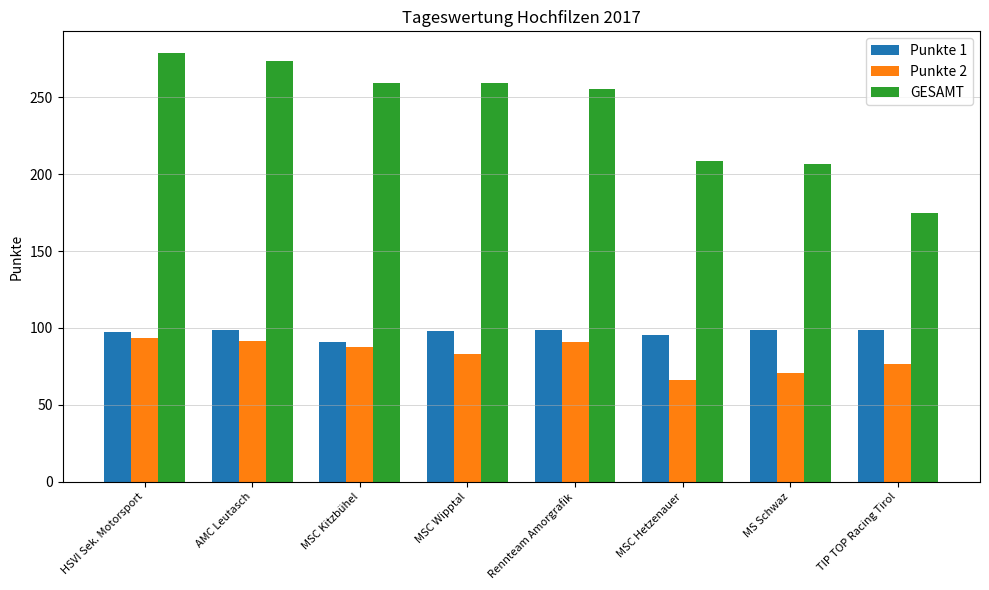

What value does the Punkte 1 series have at Rennteam Amorgrafik?

98.6